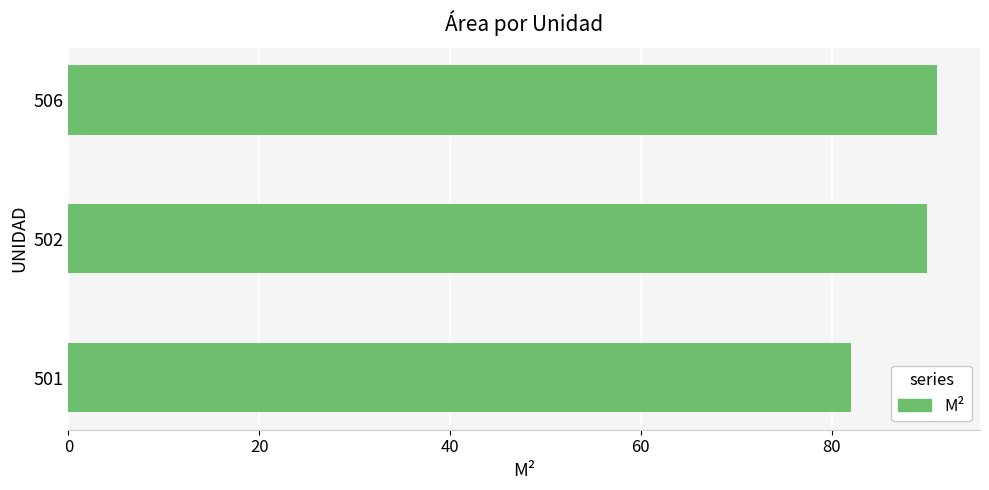

What is the minimum value shown in the chart?

82